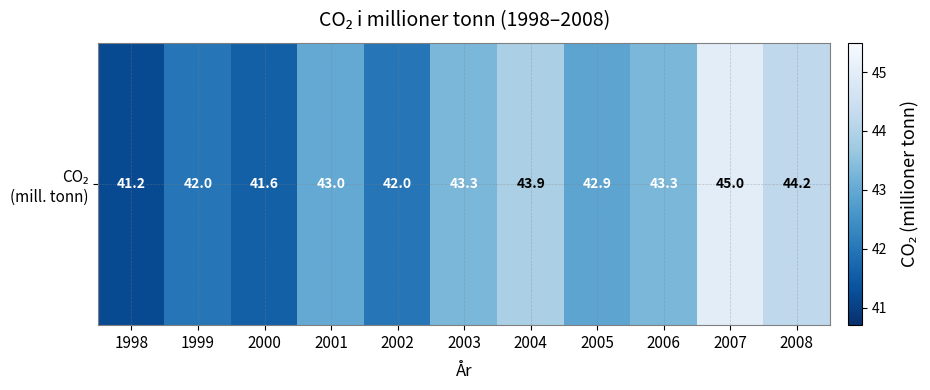

Reading right to left, transcribe all the data shown in this chart.

2008=44.2	2007=45.0	2006=43.3	2005=42.9	2004=43.9	2003=43.3	2002=42.0	2001=43.0	2000=41.6	1999=42.0	1998=41.2